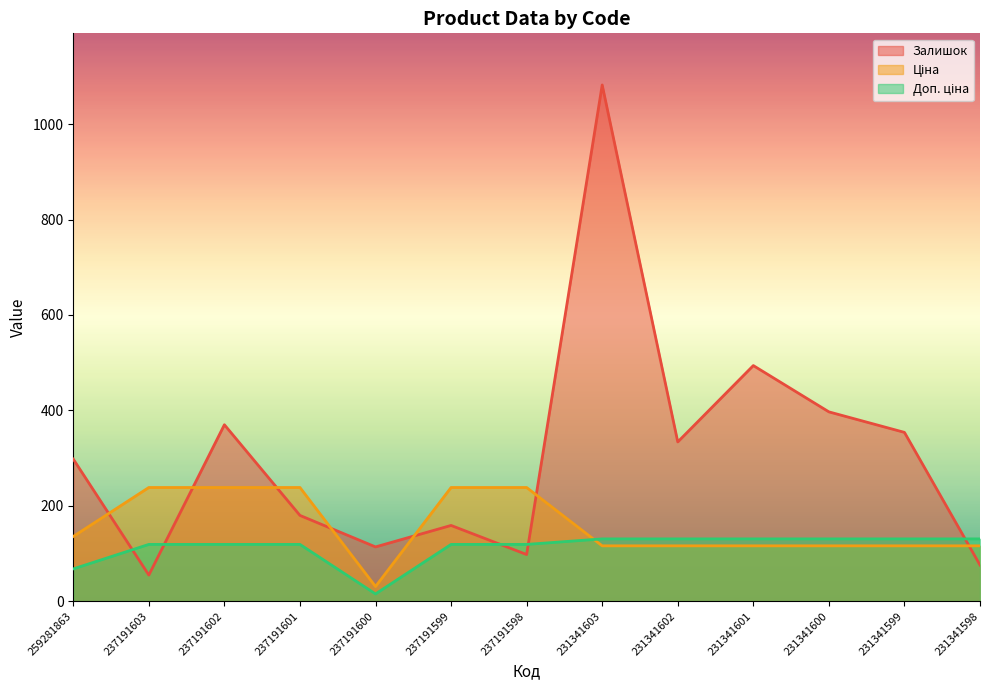

Is it true that Ціна equals 188.4 at 231341602?

False